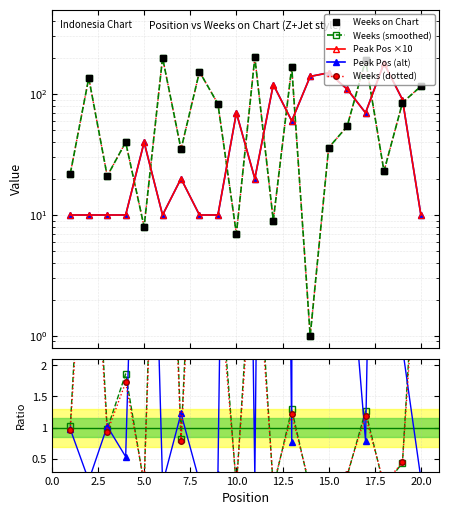

Reading left to right, list all the values displayed in this chart.

Weeks on Chart: 1=22	2=136	3=21	4=40	5=8	6=200	7=35	8=153	9=83	10=7	11=201	12=9	13=167	14=1	15=36	16=54	17=191	18=23	19=85	20=116
Peak Position: 1=10	2=10	3=10	4=10	5=40	6=10	7=20	8=10	9=10	10=70	11=20	12=120	13=60	14=140	15=150	16=110	17=70	18=180	19=90	20=10